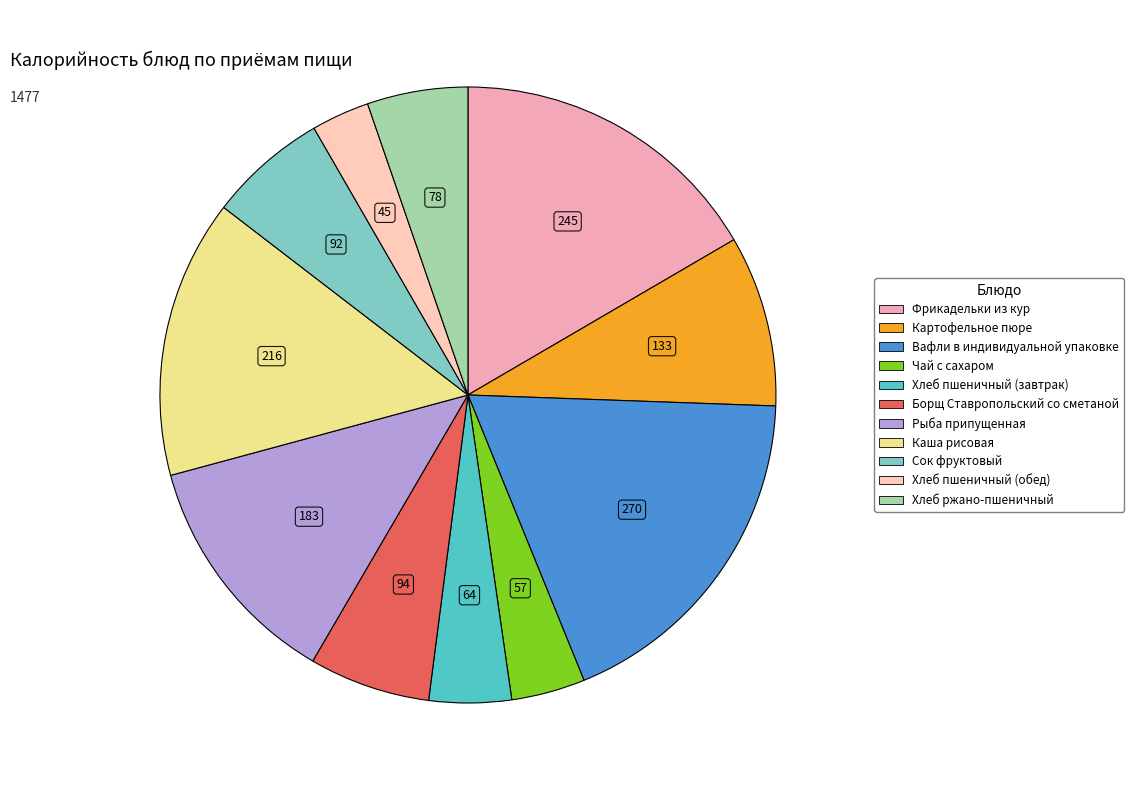

Does Фрикадельки из кур account for over 50% of the chart?

No